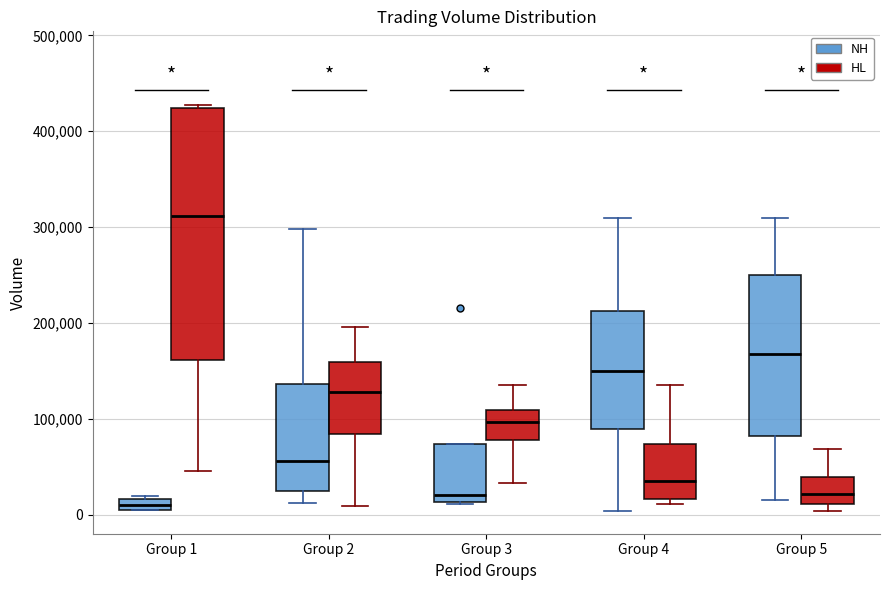

Which box is the tallest, from its lower edge to its upper edge?

Group 1 (HL)